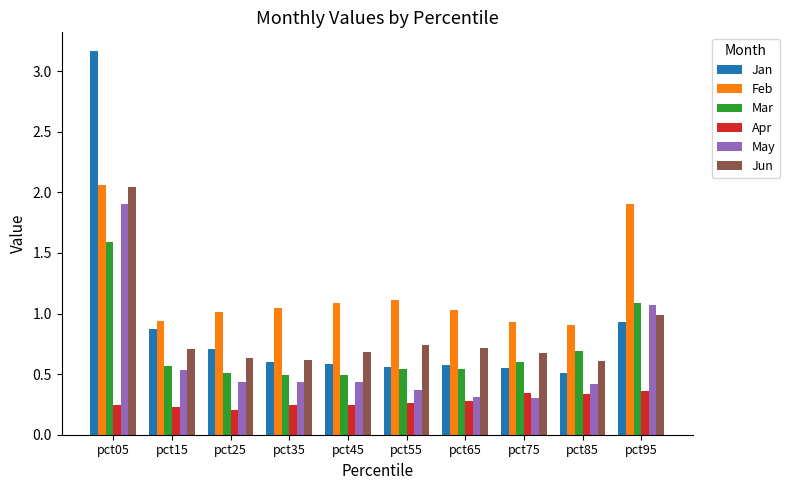

What is the difference between the second highest and minimum values in the May series?

0.8